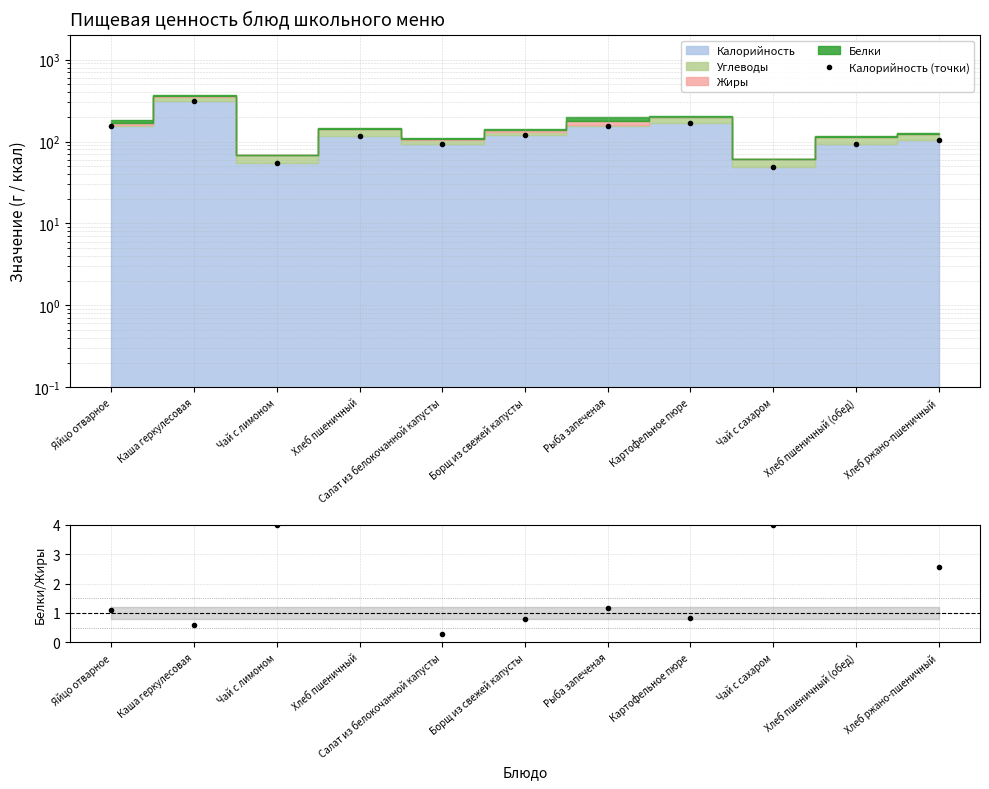

The value of Калорийность (точки) at Чай с лимоном is 54.8. True or false?

True